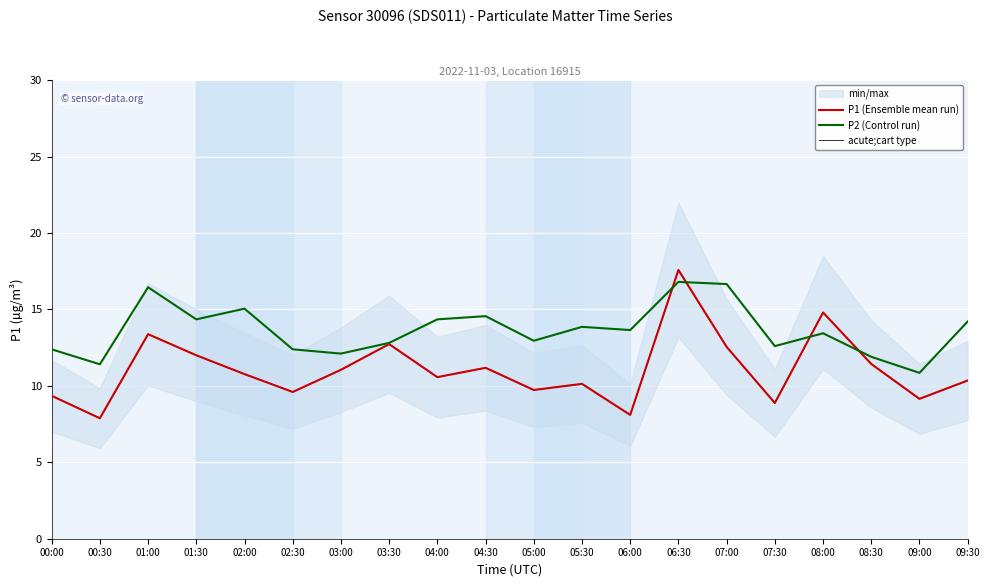

How many lines are shown in the chart?

3